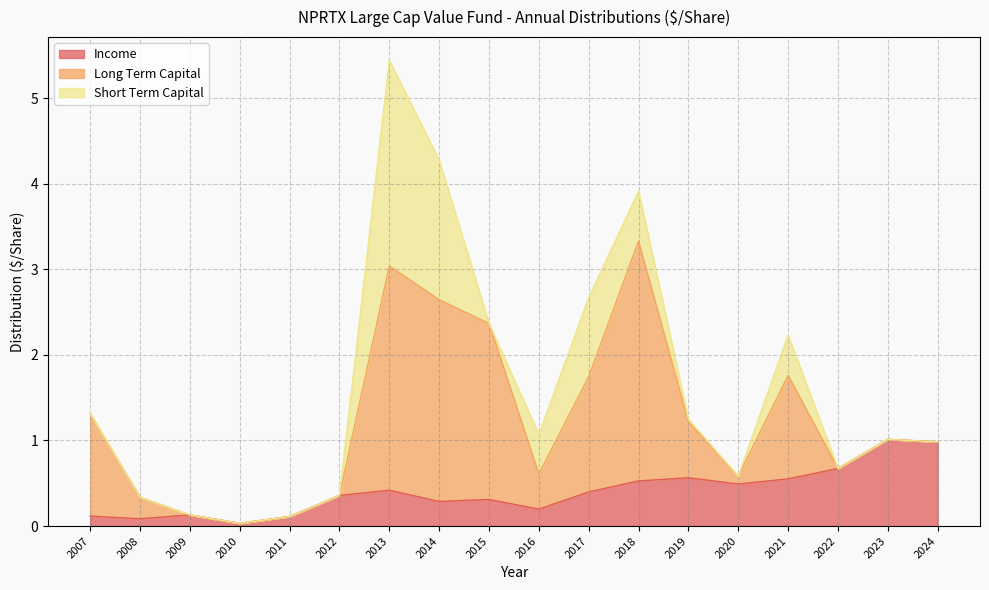

Which category has the highest value in the Long Term Capital series?

2018